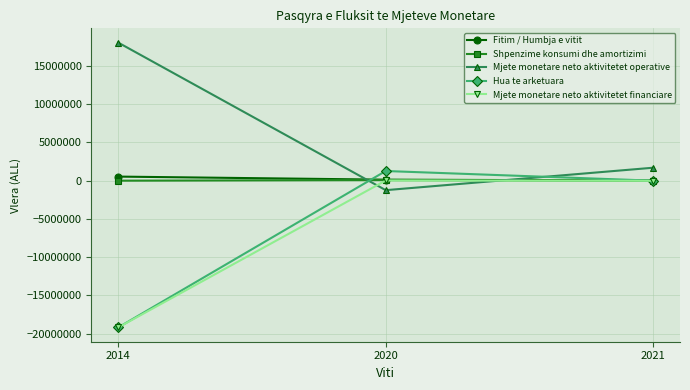

Which series changed the most between 2014 and 2020?

Hua te arketuara